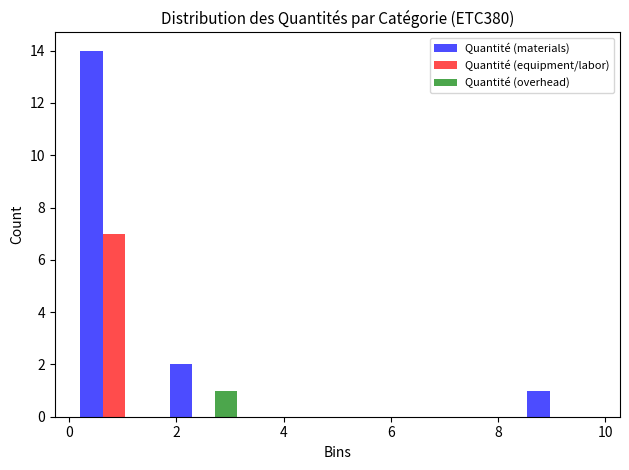

In the Quantité (equipment/labor) series, which range on the x-axis has the tallest bar?

0.0 to 1.6